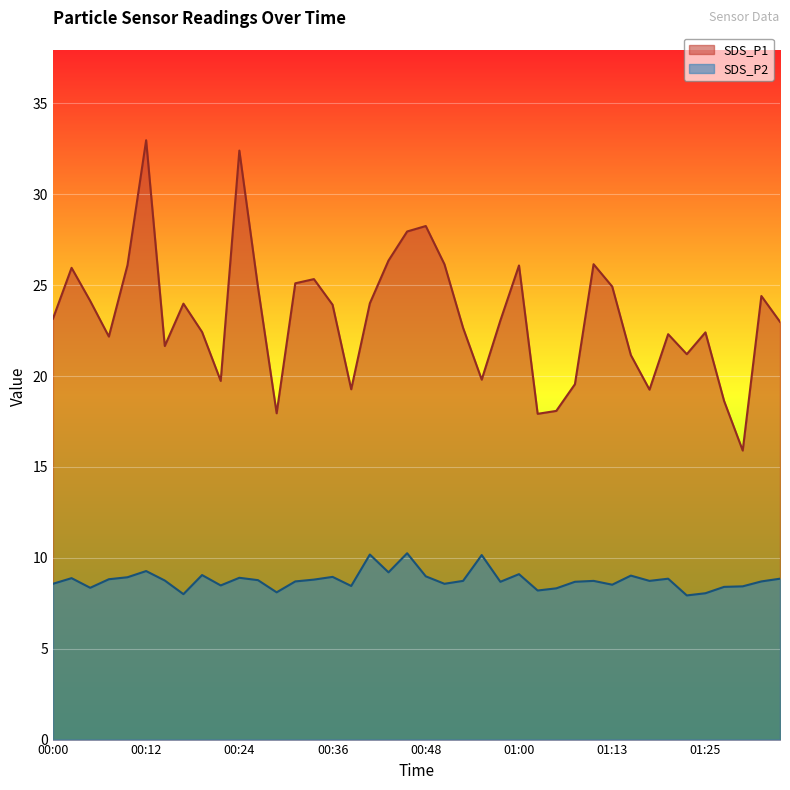

True or false: SDS_P2 and SDS_P1 intersect in this chart.

False